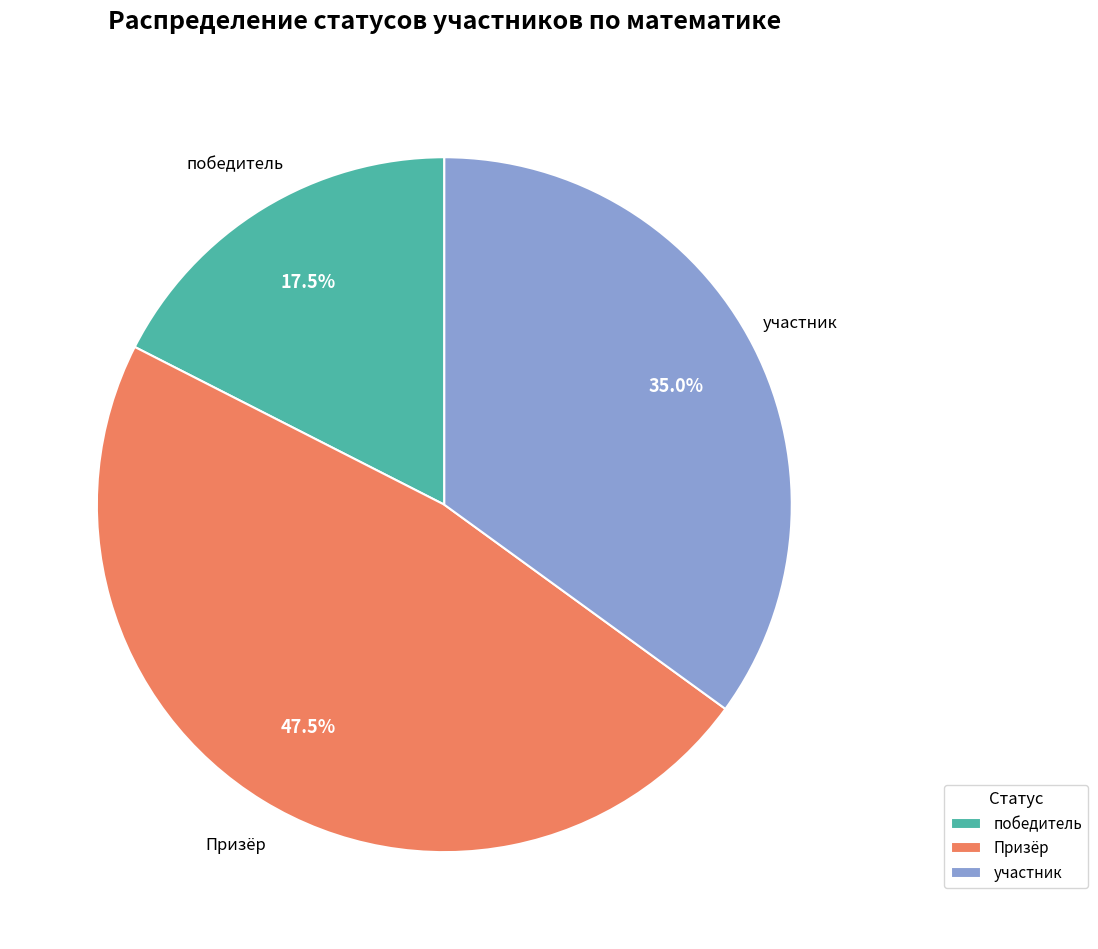

Is there any slice that represents more than half of the pie?

No